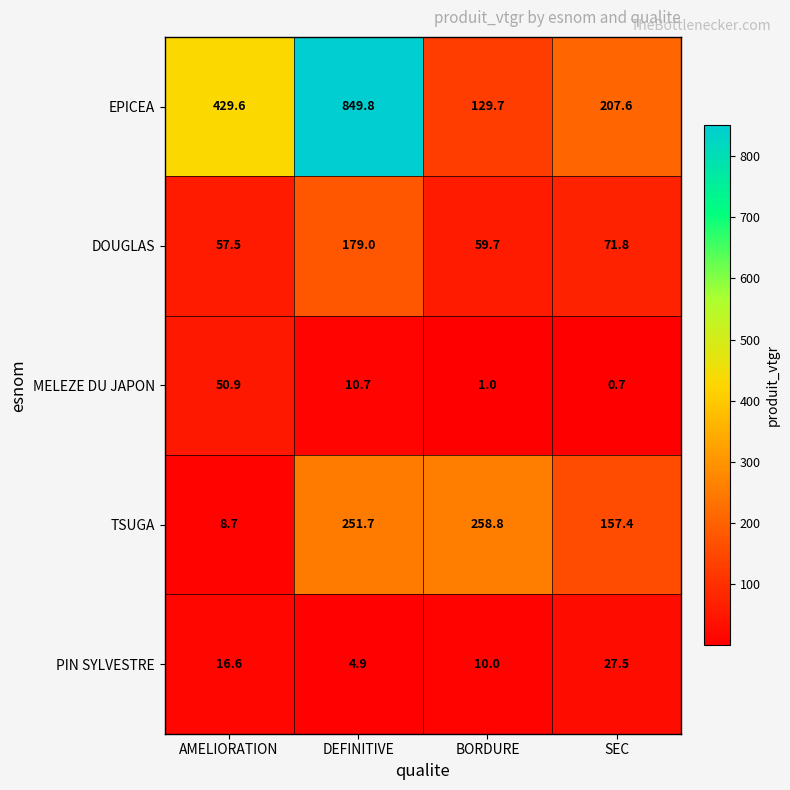

Is it true that PIN SYLVESTRE equals 9.5 at AMELIORATION?

False